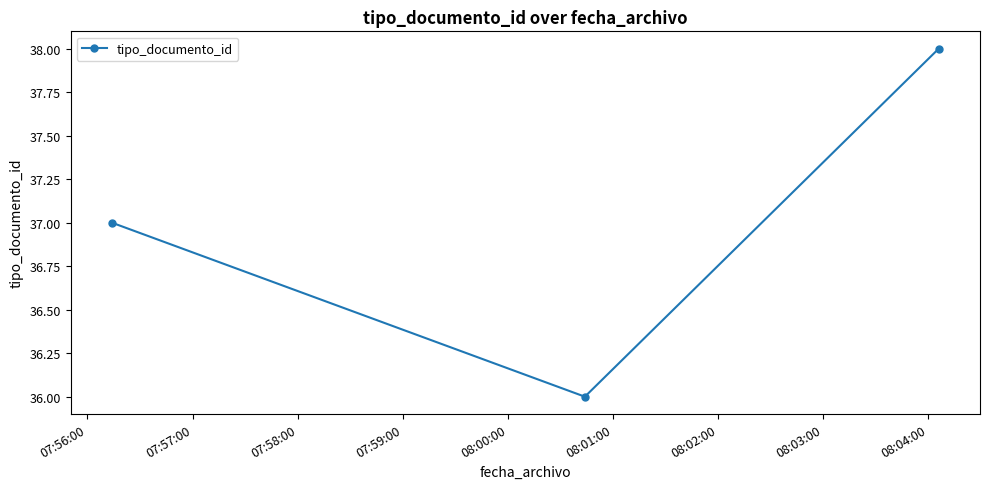

What is the smallest value displayed?

36